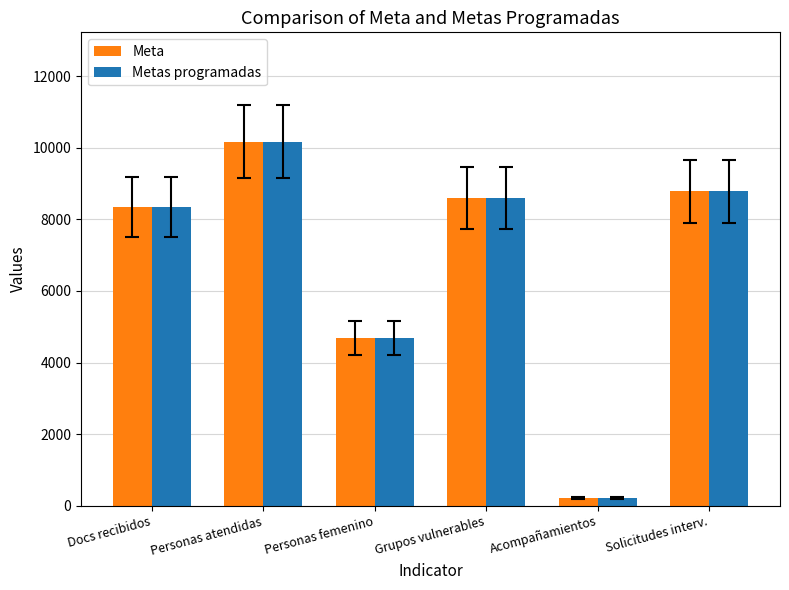

True or false: Metas programadas has a value of 8794 at Solicitudes interv..

True